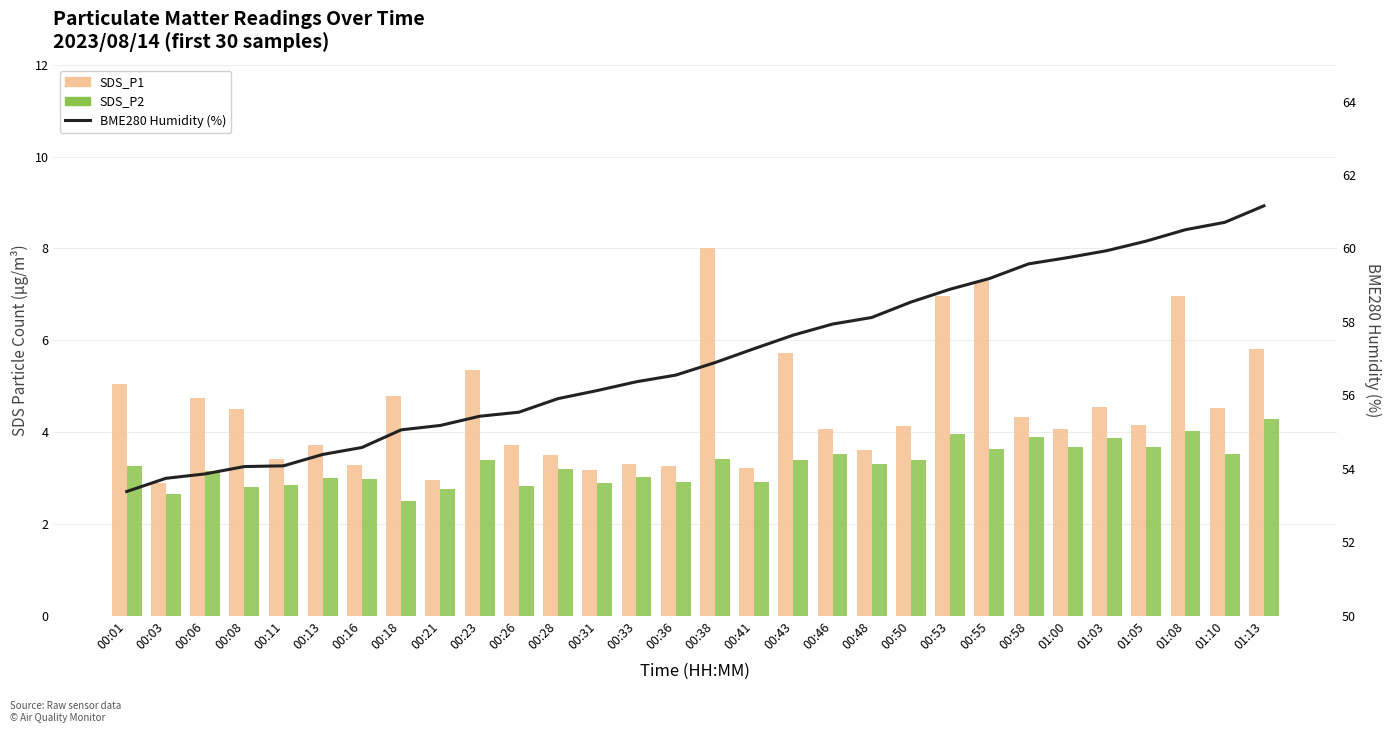

What is the value of the SDS_P1 bar at the 8th from the left?

4.8